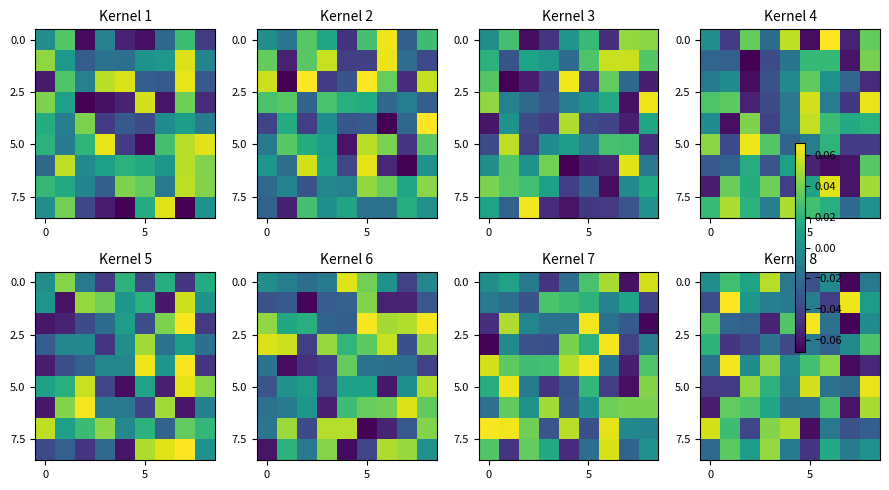

What is the total value across all series at 0?

-0.1